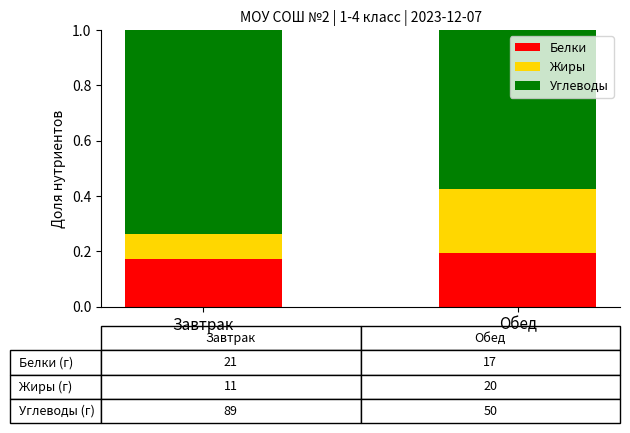

Is it true that Белки equals 0.2 at Обед?

True